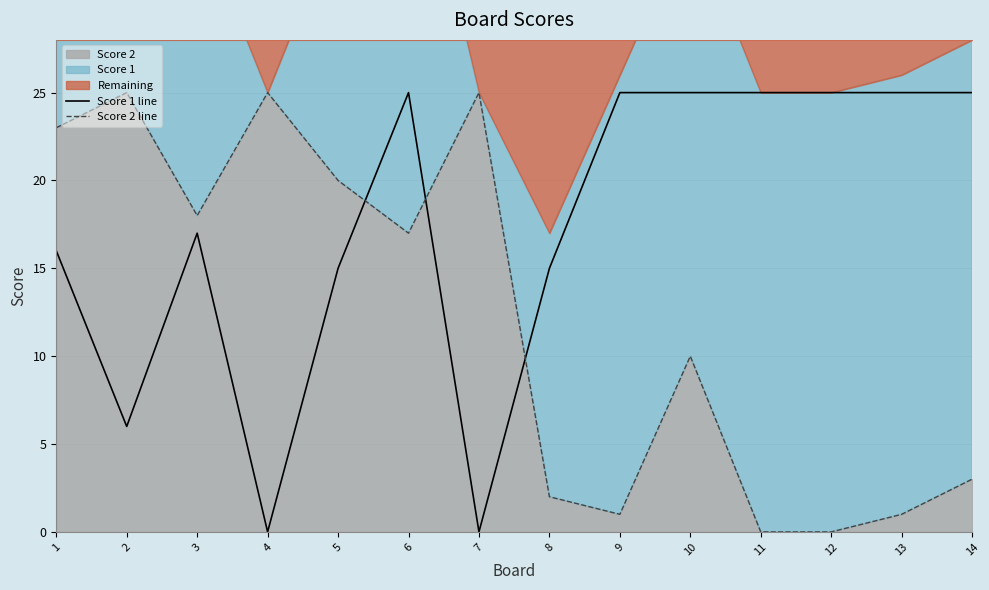

What is the difference between the Score 1 line values at 2 and 10?

19